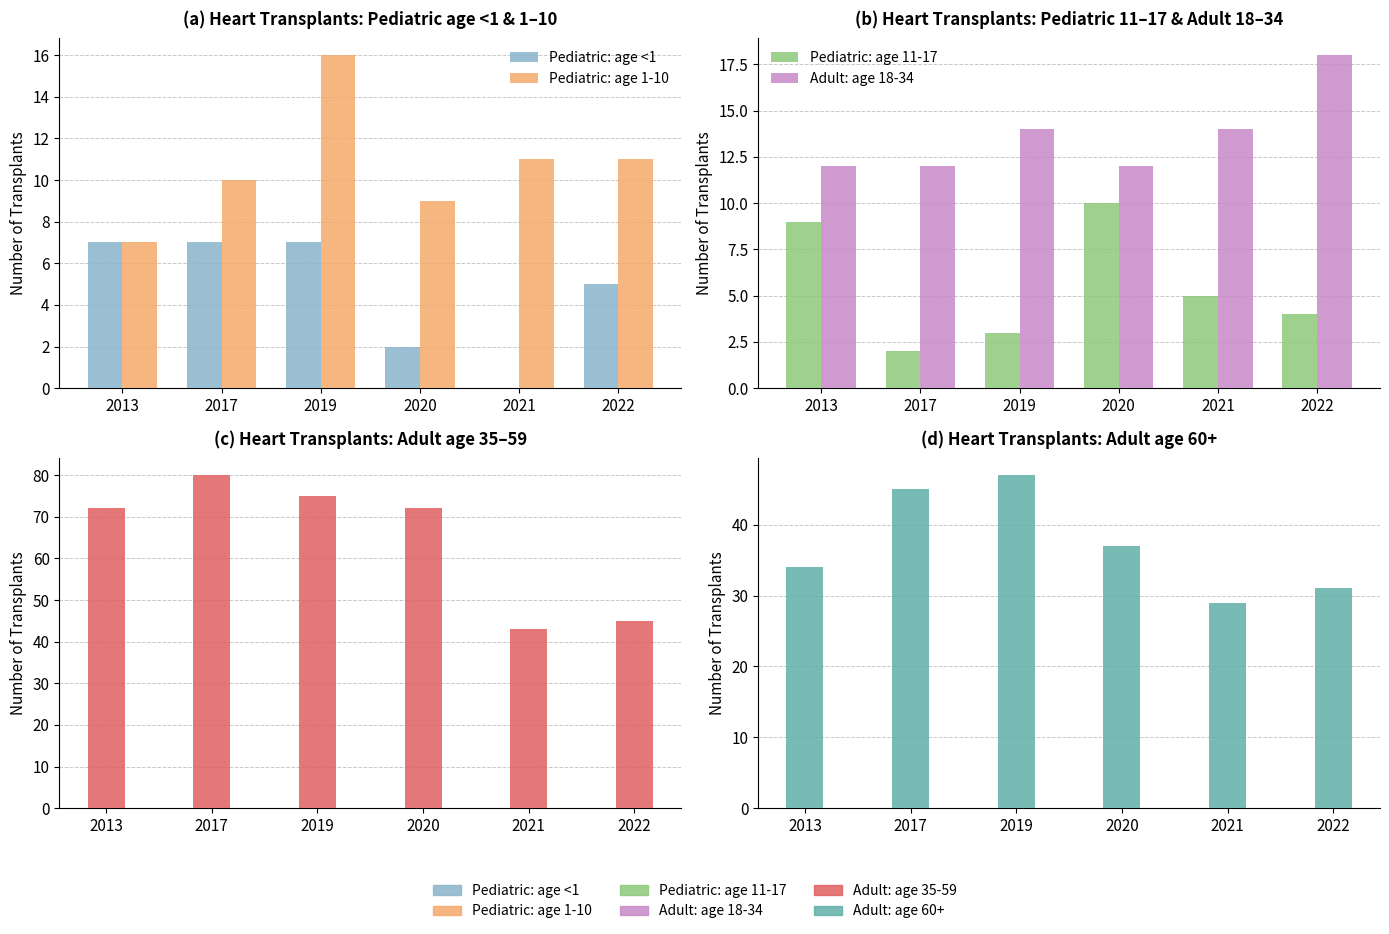

Does the chart contain any negative values?

No